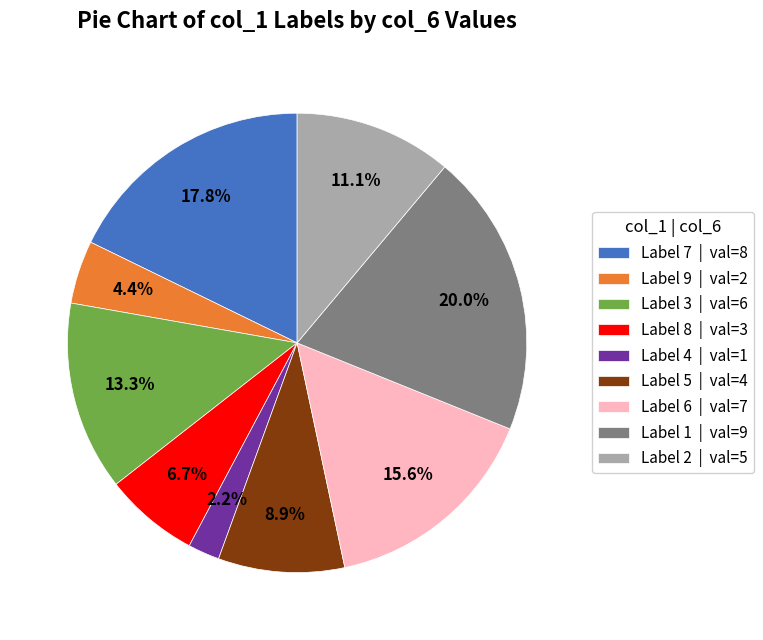

Which category has the biggest portion of the pie?

Label 1 | val=9